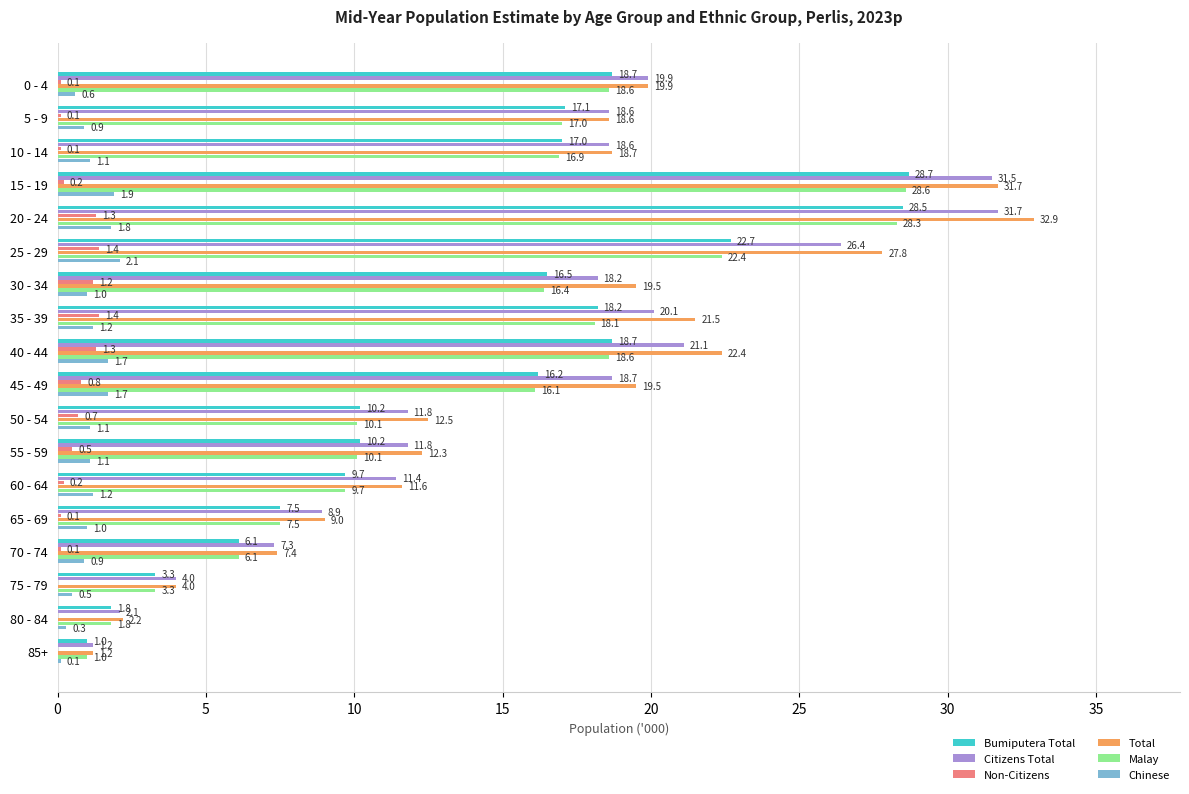

True or false: Total has a value of 21.5 at 35 - 39.

True